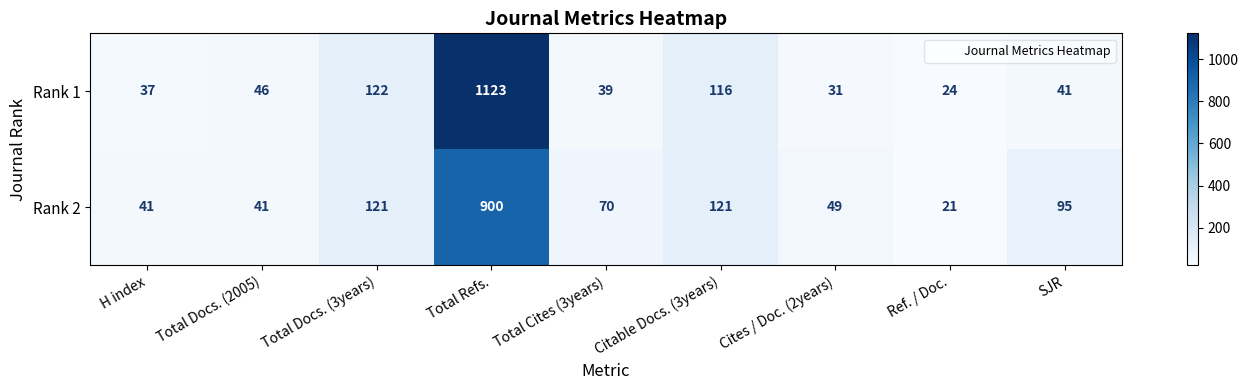

Where does the Rank 2 series first go above 70?

Total Docs. (3years)